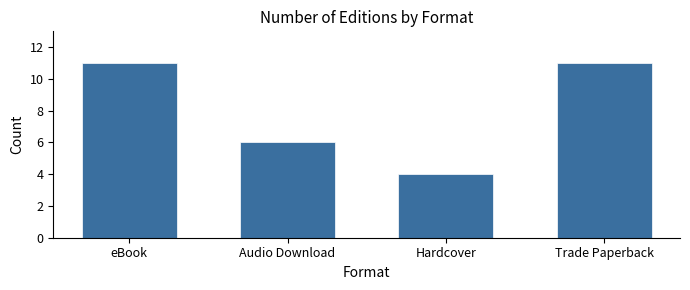

Approximately how many times larger is the value at Hardcover compared to Trade Paperback?

0.4